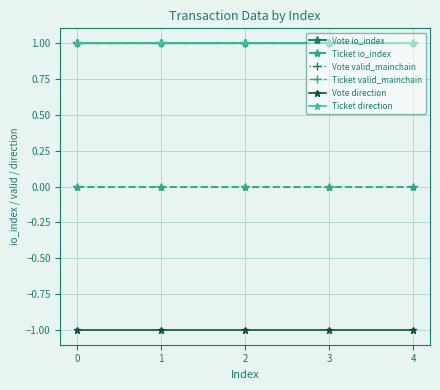

Does the chart display data point markers on the line(s)?

Yes